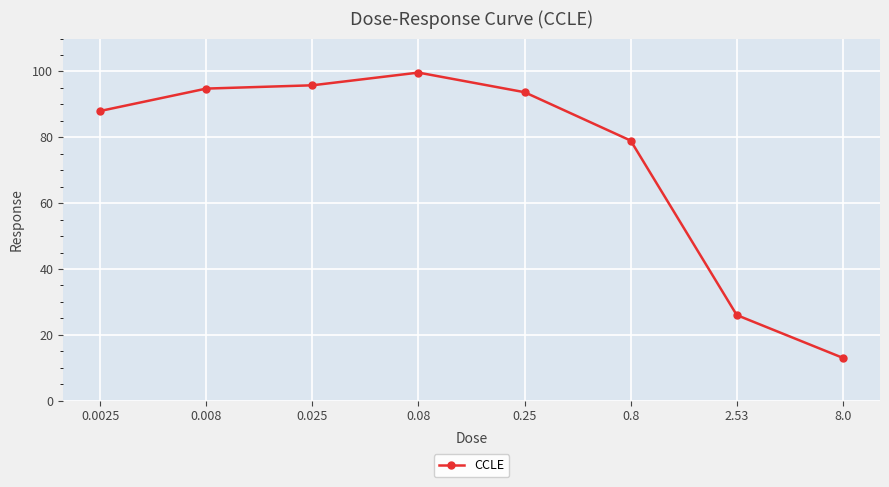

What is the sum of the values at 0.8 and 0.08?

178.7